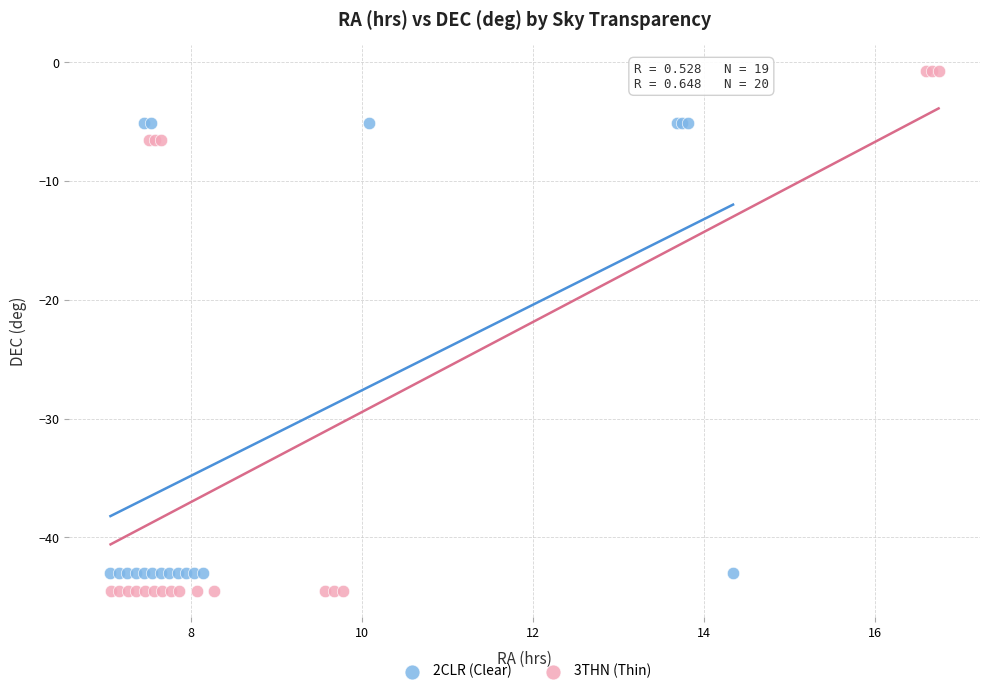

Which series reaches the minimum Y coordinate?

3THN (Thin)